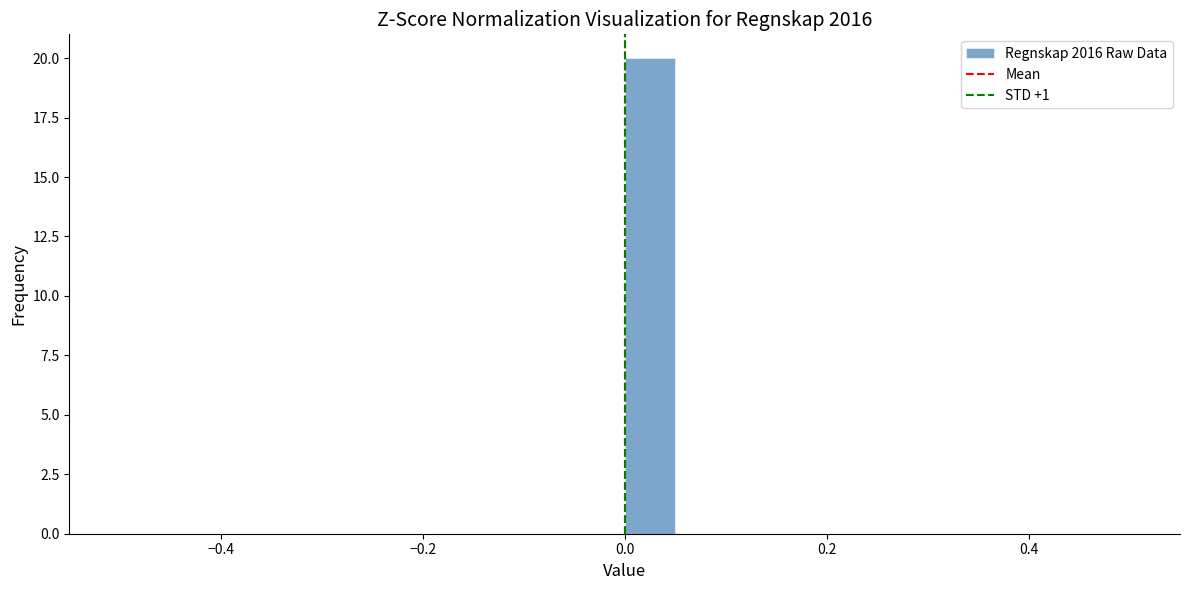

Read against the x-axis, roughly where is the centre of the tallest bar?

0.02